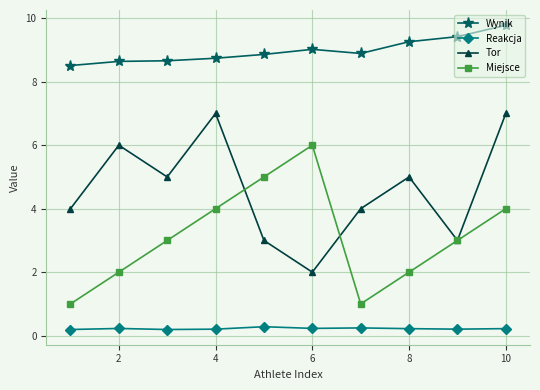

Rank the series by their maximum value, from highest to lowest.

Wynik, Tor, Miejsce, Reakcja